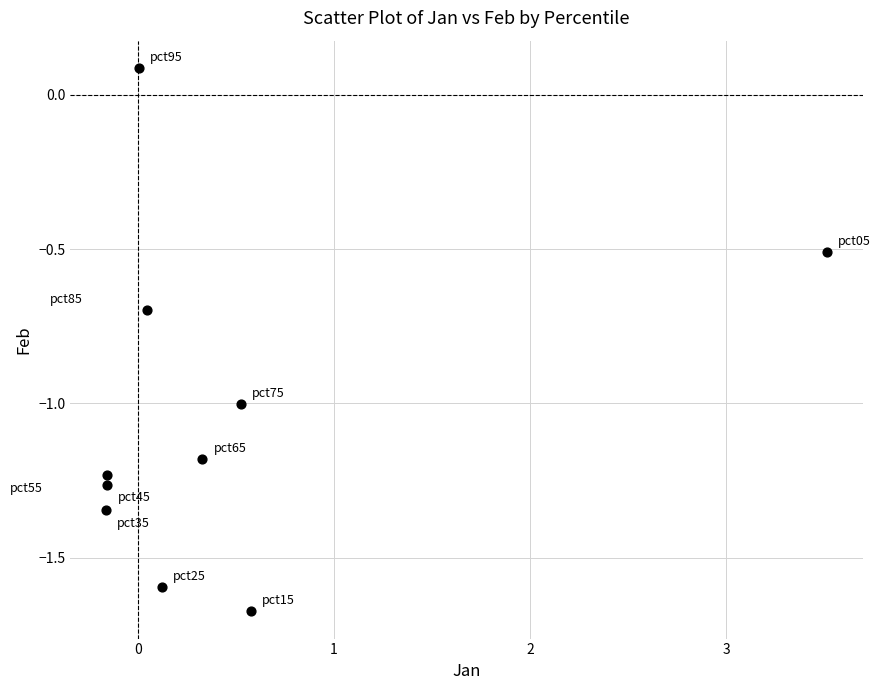

What is the average X value?

0.5